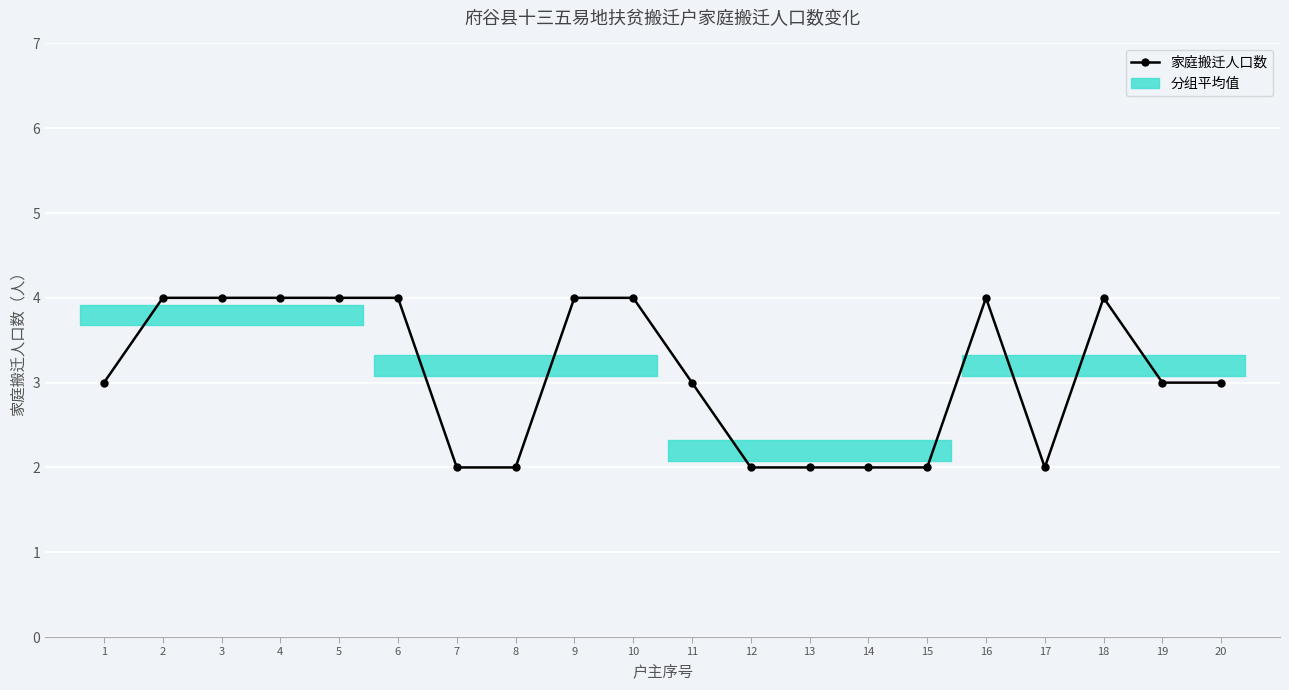

The value at 15 is 1. True or false?

False